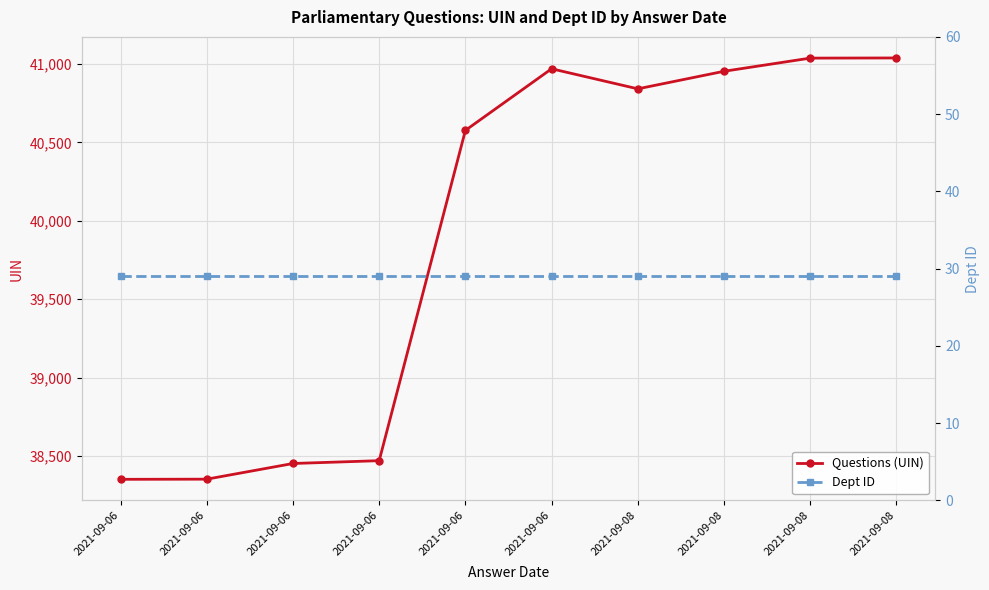

Where is Dept ID nearest to the value 29?

2021-09-06